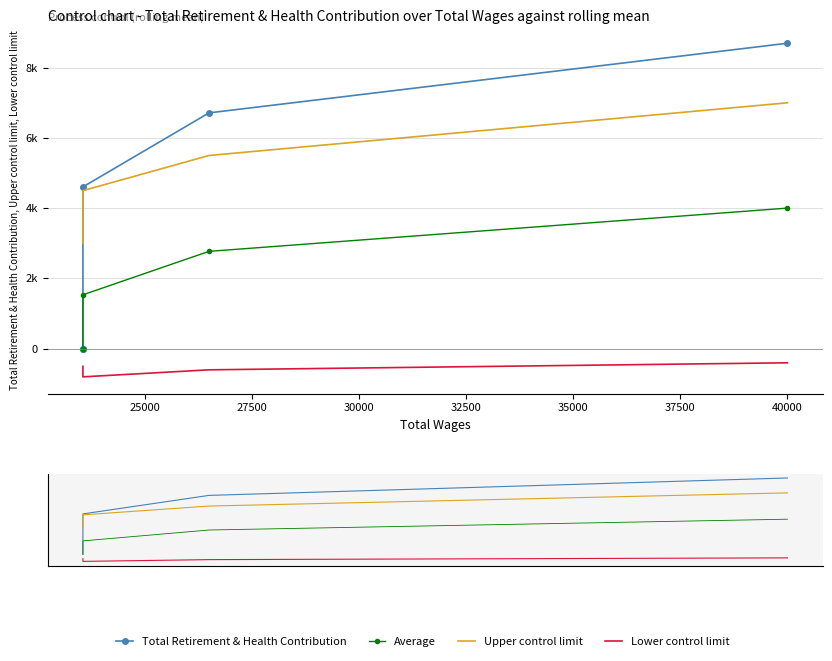

Between 25000 and 30000, which series saw the biggest shift?

Total Retirement & Health Contribution